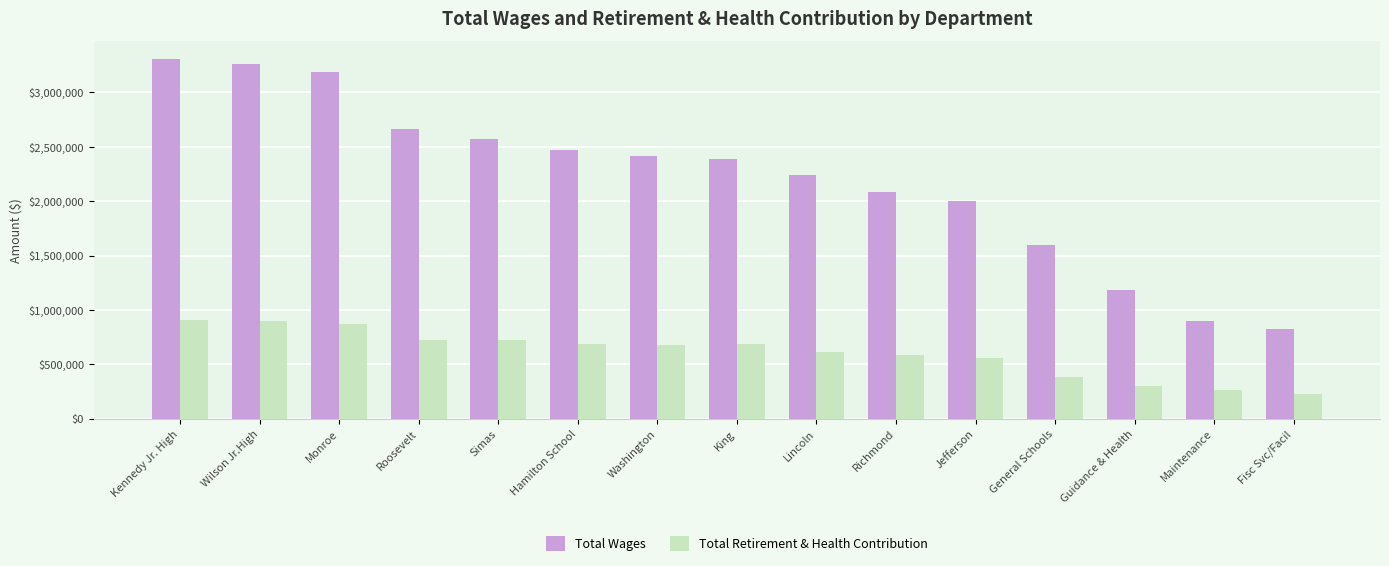

What position from the right is General Schools?

4